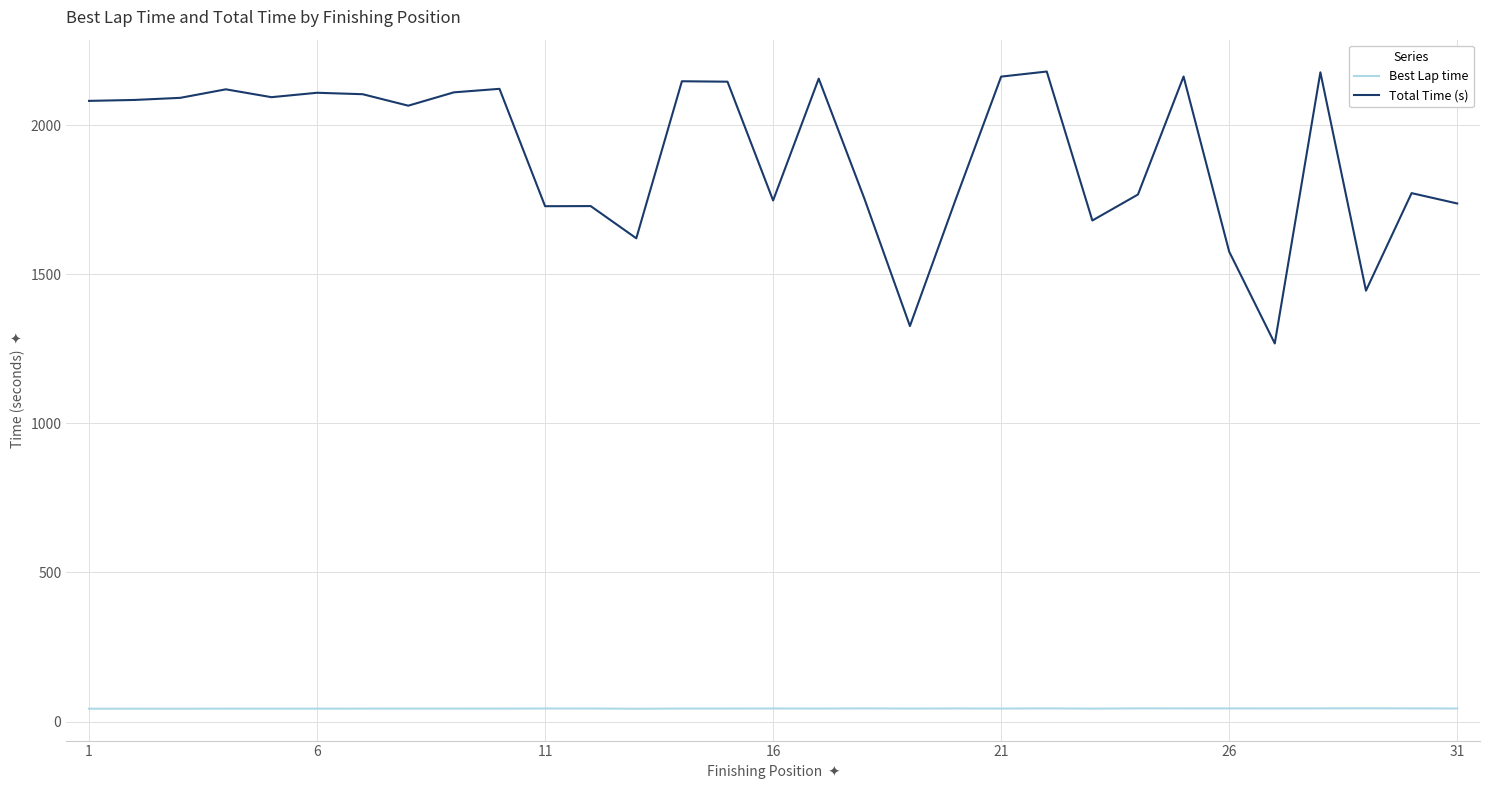

Which series has the largest total across all categories?

Total Time (s)